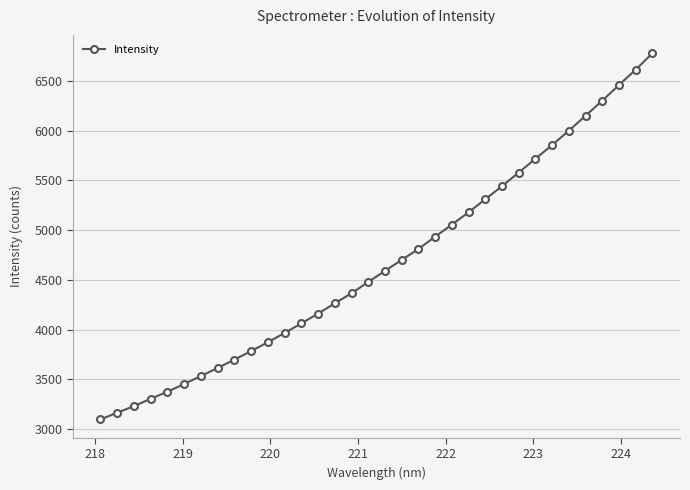

Count the number of categories in the chart.

34